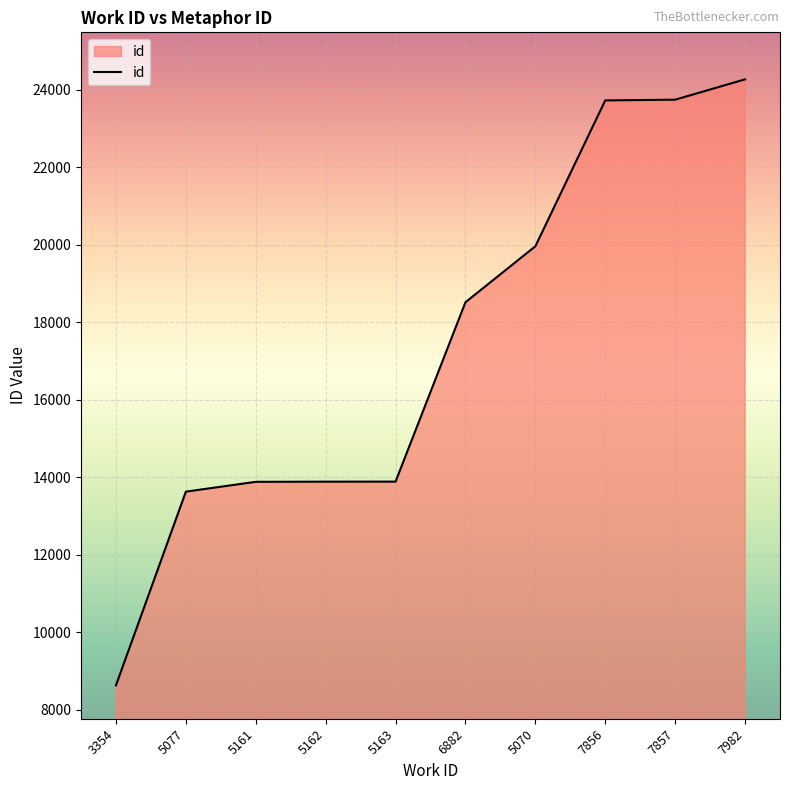

Read the value at 7982.

24267